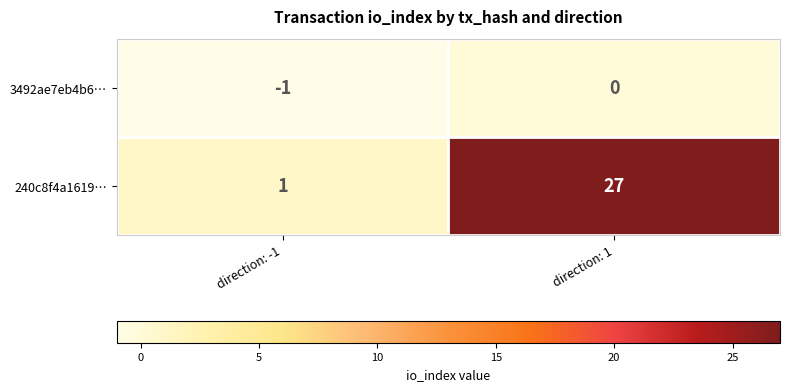

True or false: 240c8f4a1619… has a value of 1 at direction: -1.

True